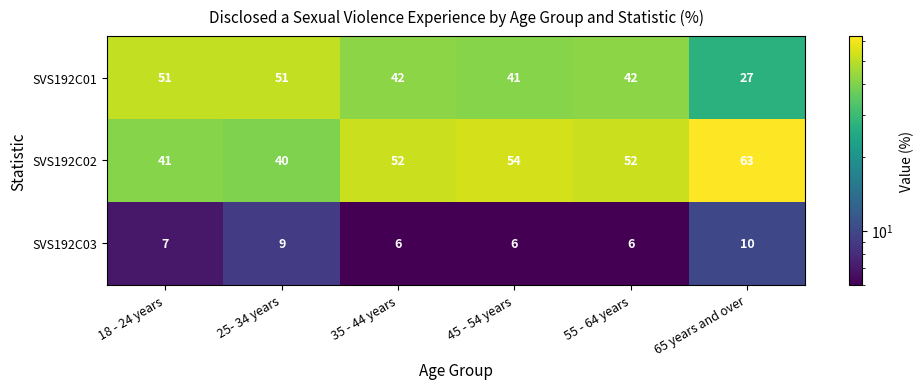

True or false: SVS192C02 has a value of 52 at 55 - 64 years.

True